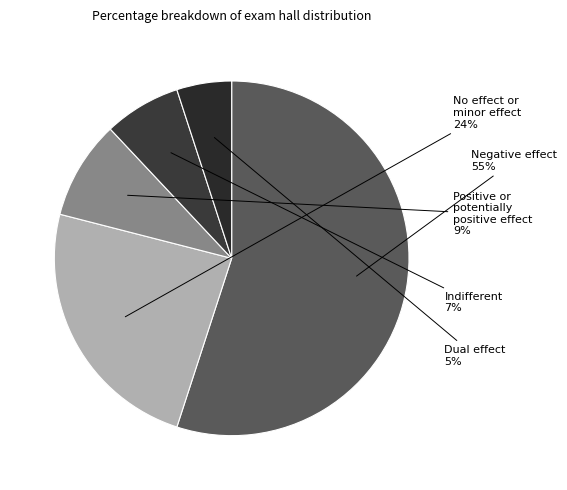

Count the number of slices in the pie.

5